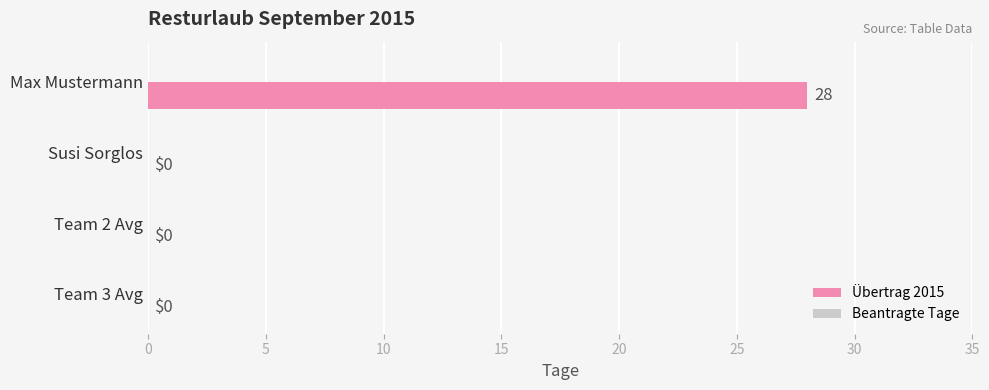

What is the sum of all values?

28